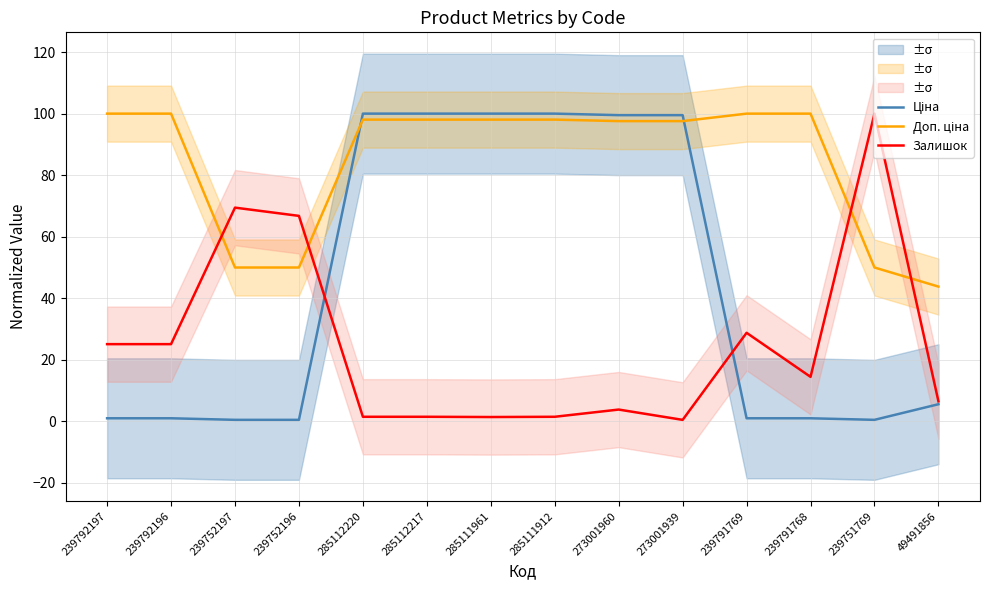

Does the chart have visible grid lines?

Yes